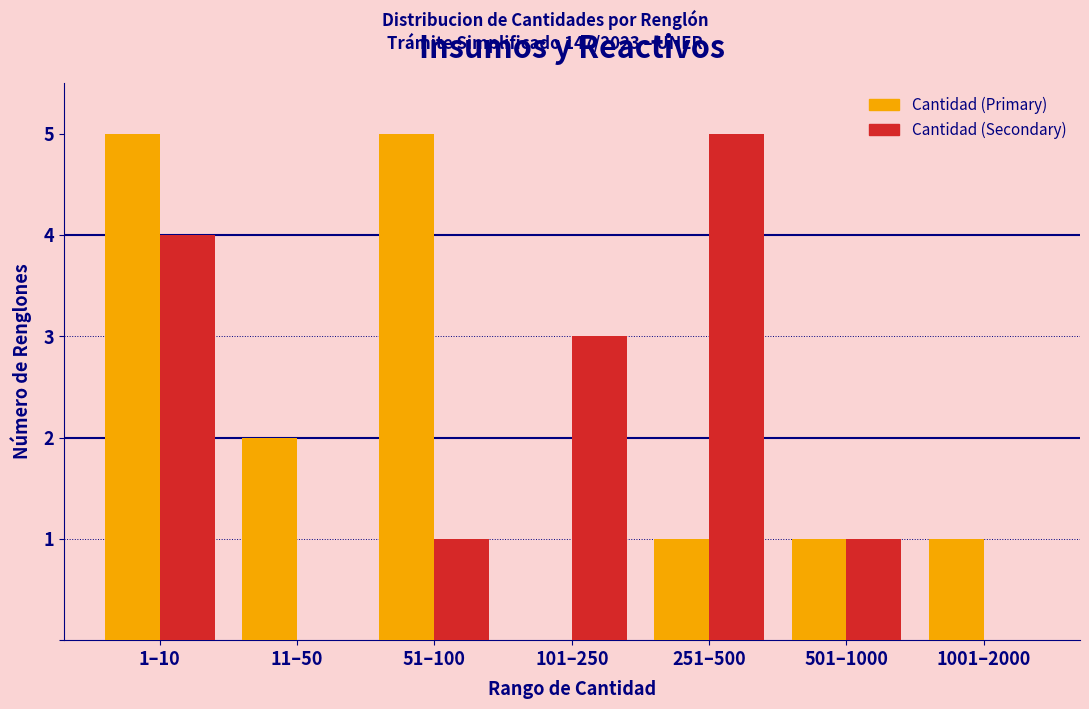

Reading right to left, what are all the values shown in this chart?

Cantidad (Primary): 1001–2000=1	501–1000=1	251–500=1	101–250=0	51–100=5	11–50=2	1–10=5
Cantidad (Secondary): 1001–2000=0	501–1000=1	251–500=5	101–250=3	51–100=1	11–50=0	1–10=4